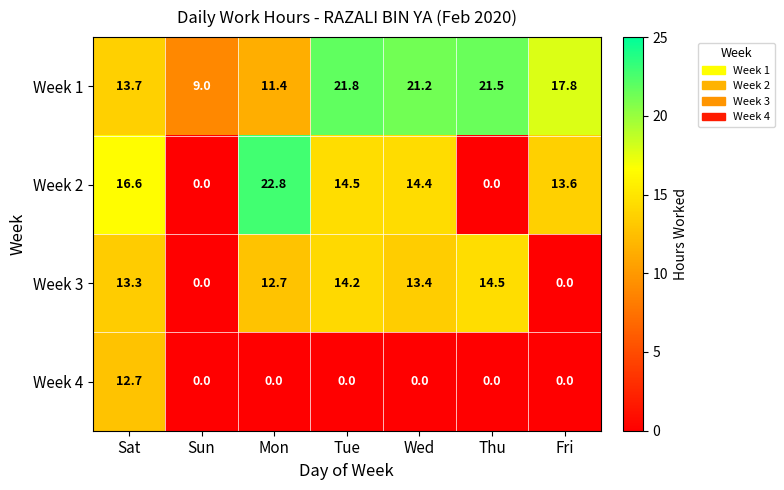

At which label is Week 1 closest to 15?

Sat